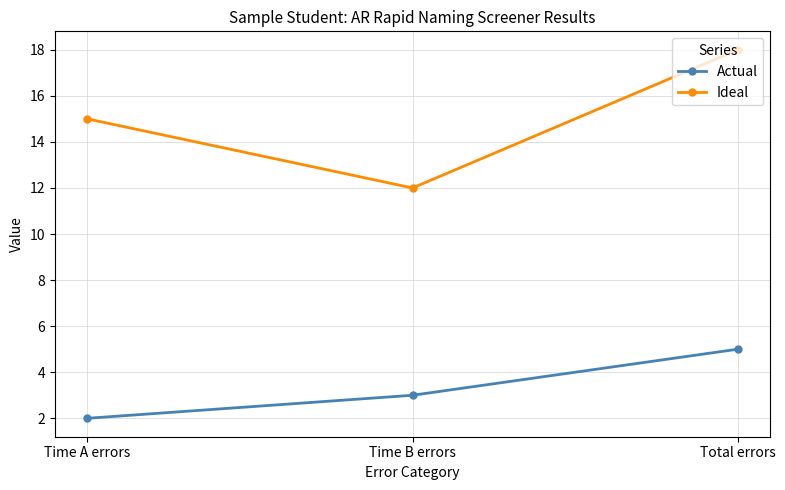

Which series has the largest total across all categories?

Ideal